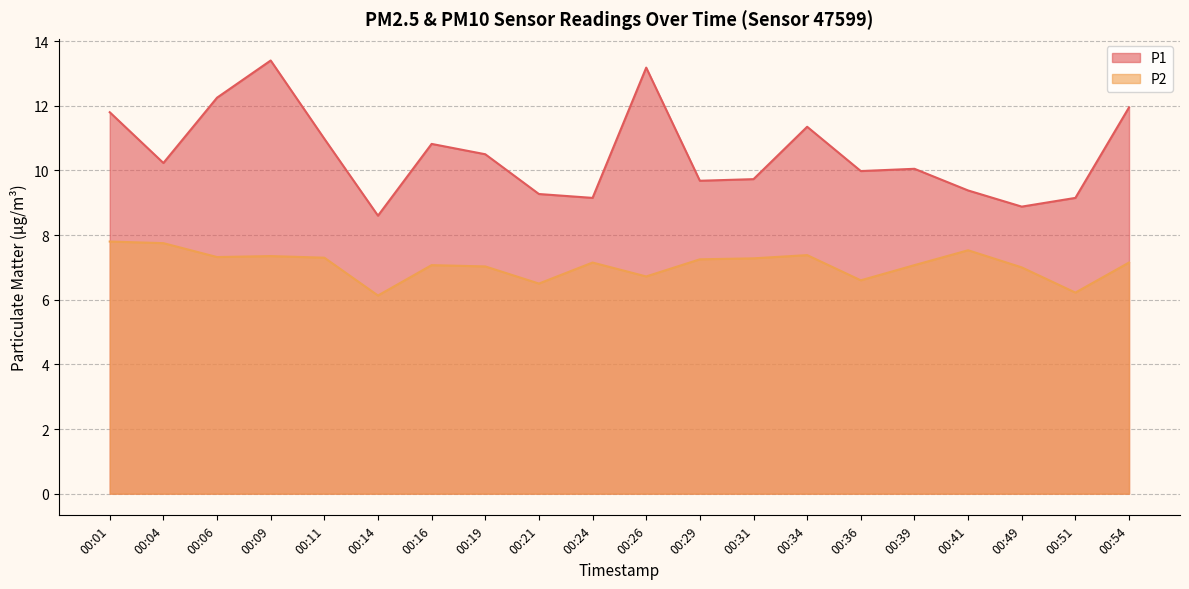

True or false: P2 and P1 intersect in this chart.

False